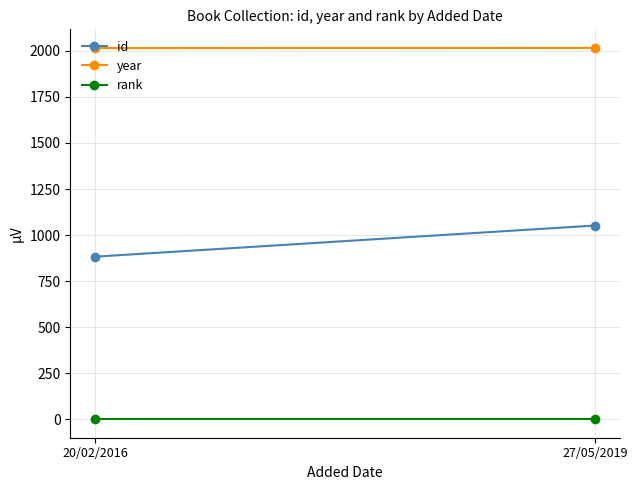

What is the greatest value displayed?

2016